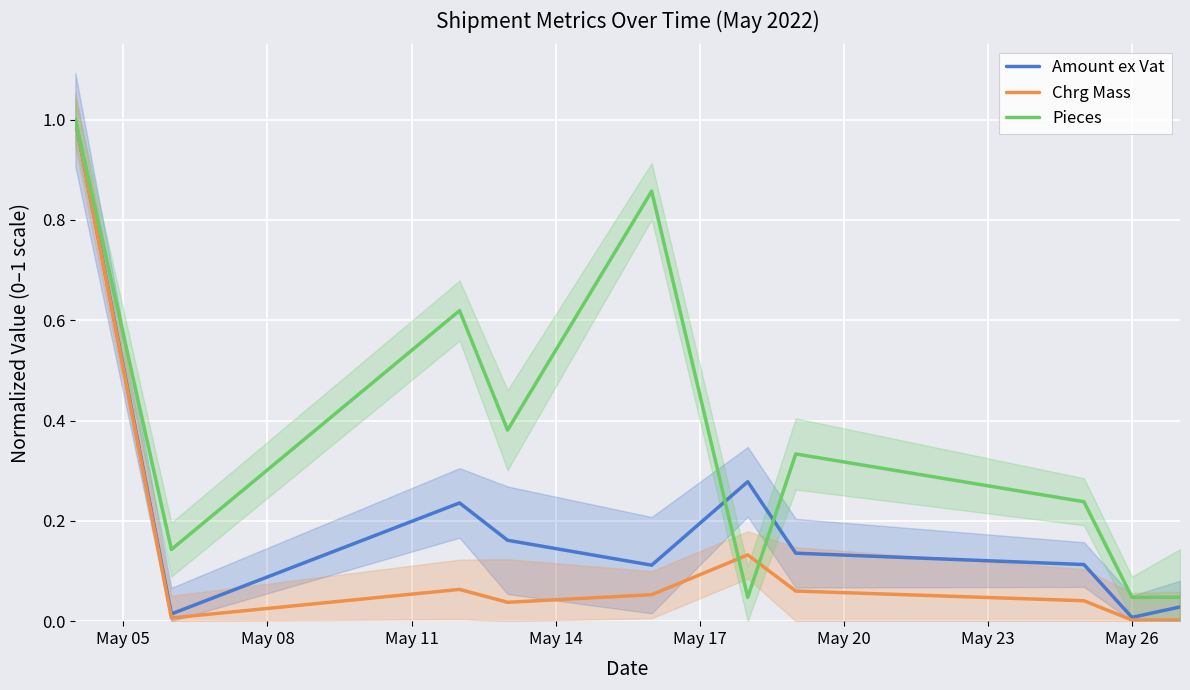

True or false: Chrg Mass and Amount ex Vat intersect in this chart.

False